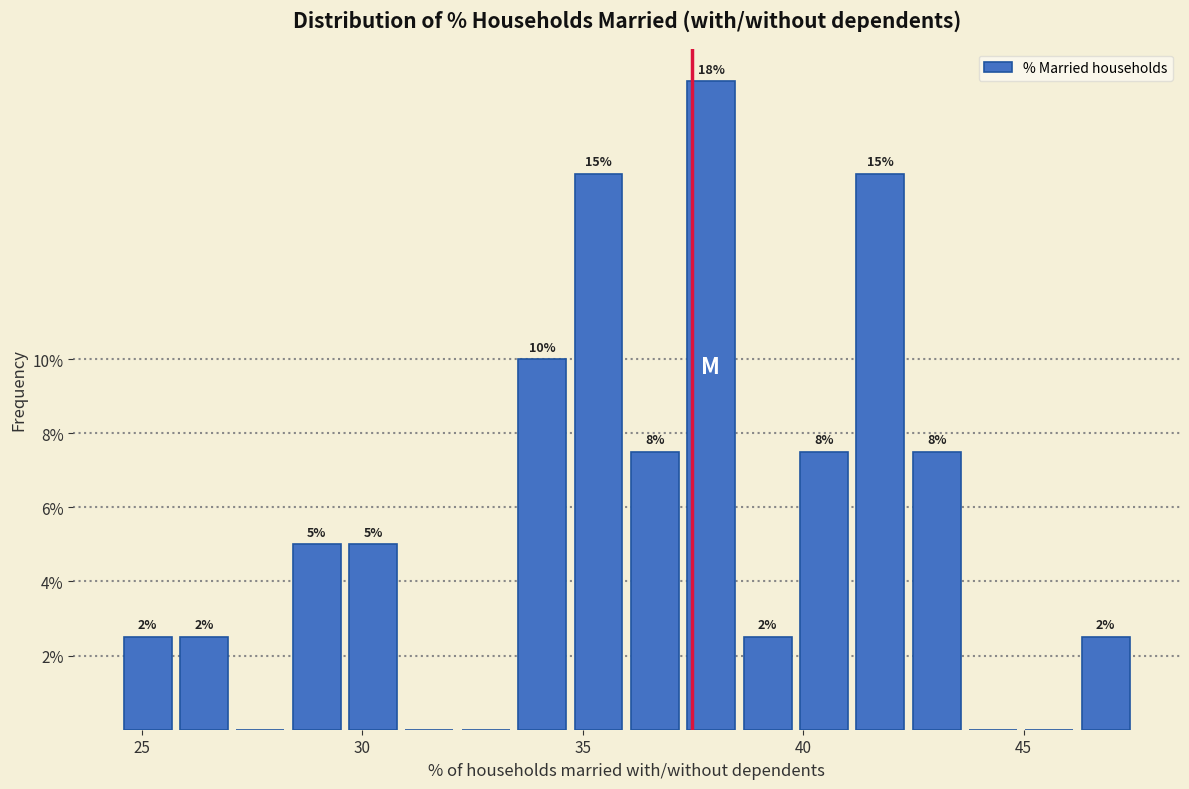

Around what value on the x-axis is the tallest bar? Give the approximate position of its centre, as read against the axis.

38.0